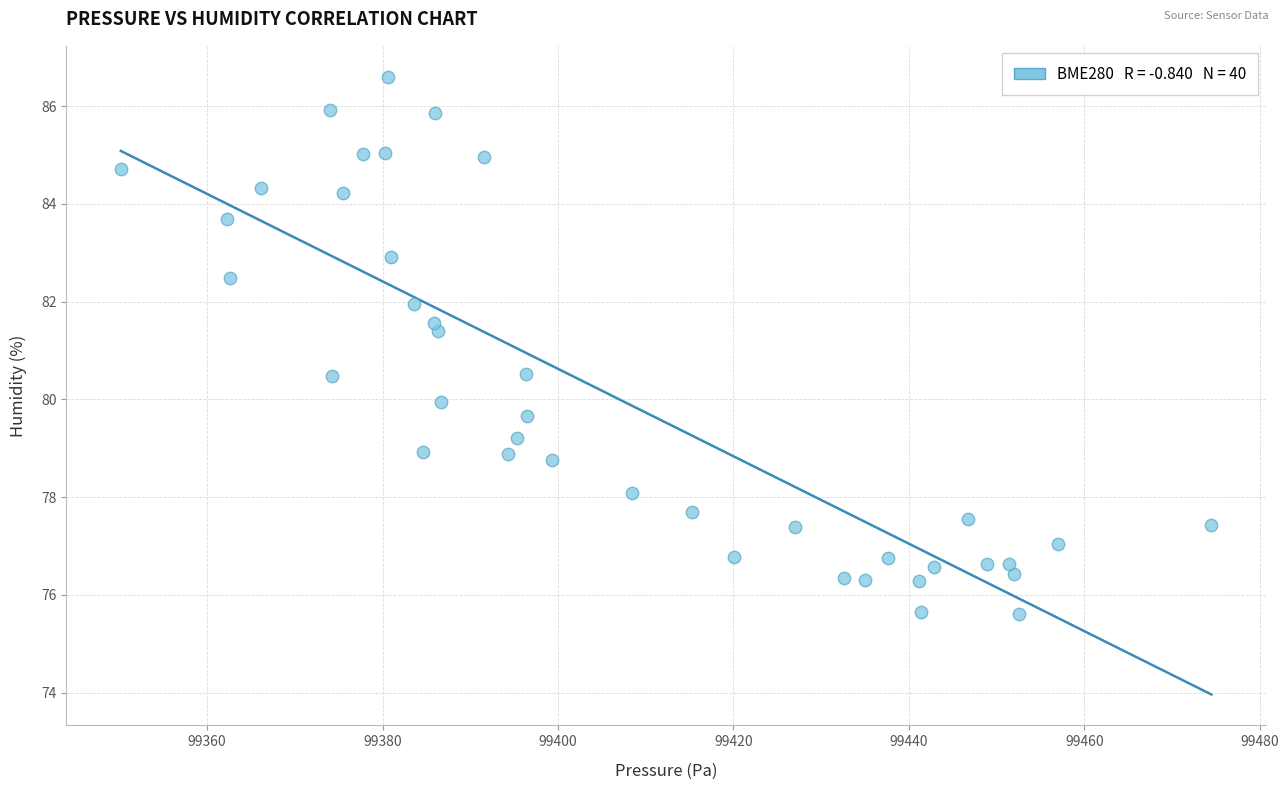

What is the range of X values (max minus min)?

124.3